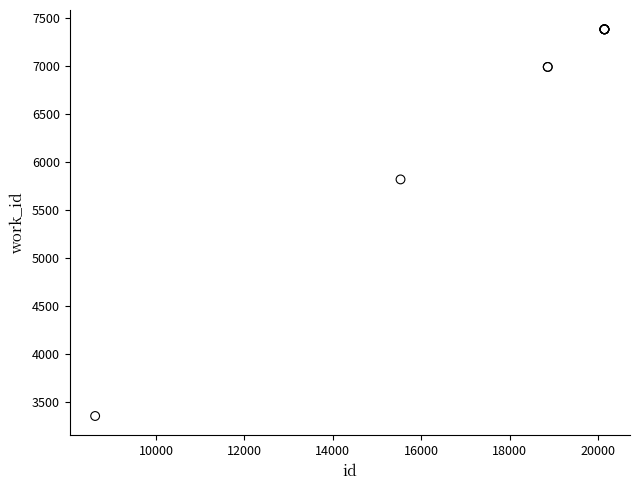

What Y value in the scatter plot is closest to 5366?

5817